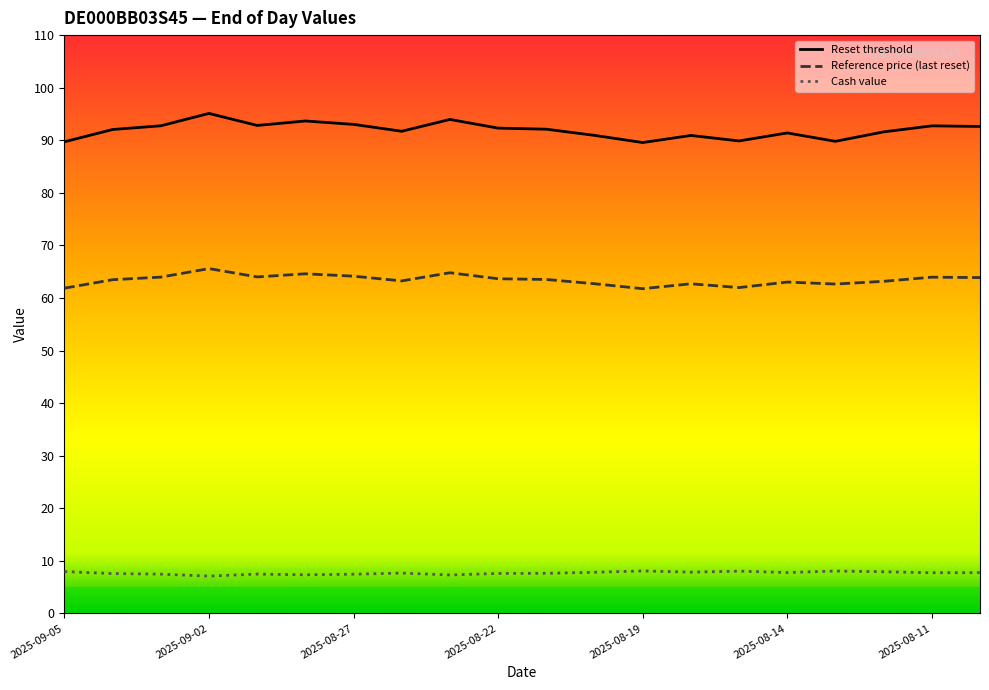

What is the smallest value displayed?

7.1